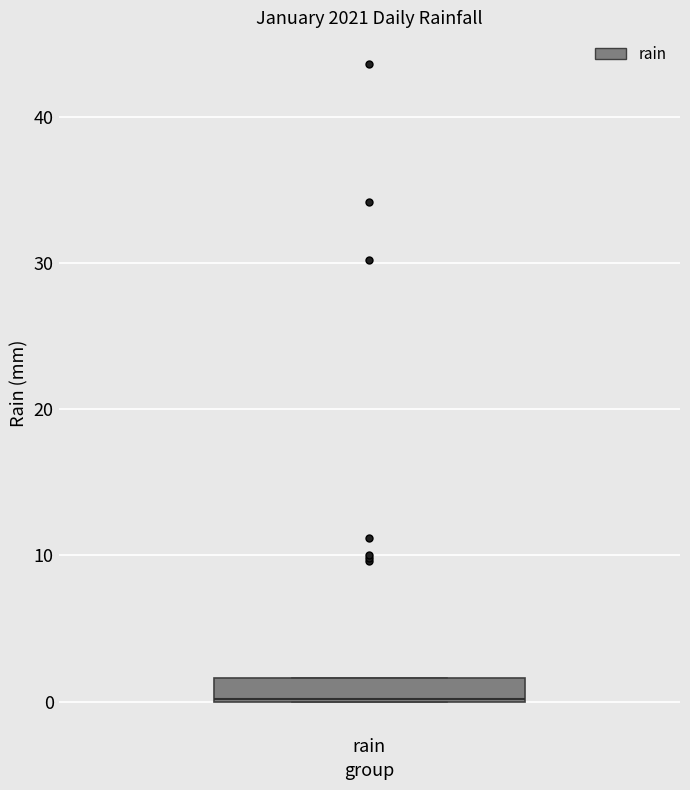

Where is the lower edge of the box for rain on the y-axis? The values are not printed on the chart, so give them approximately, as read against the axis.

0